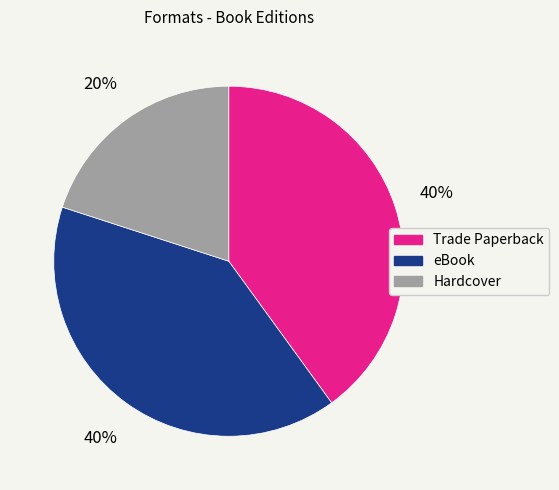

How many segments does this pie chart have?

3